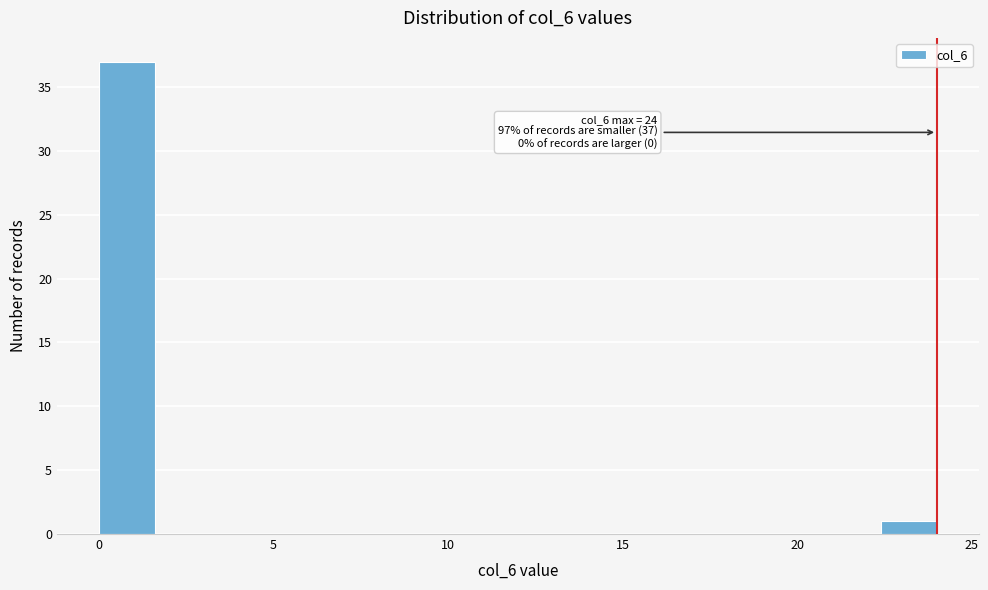

Read against the x-axis, roughly where is the centre of the tallest bar?

1.0